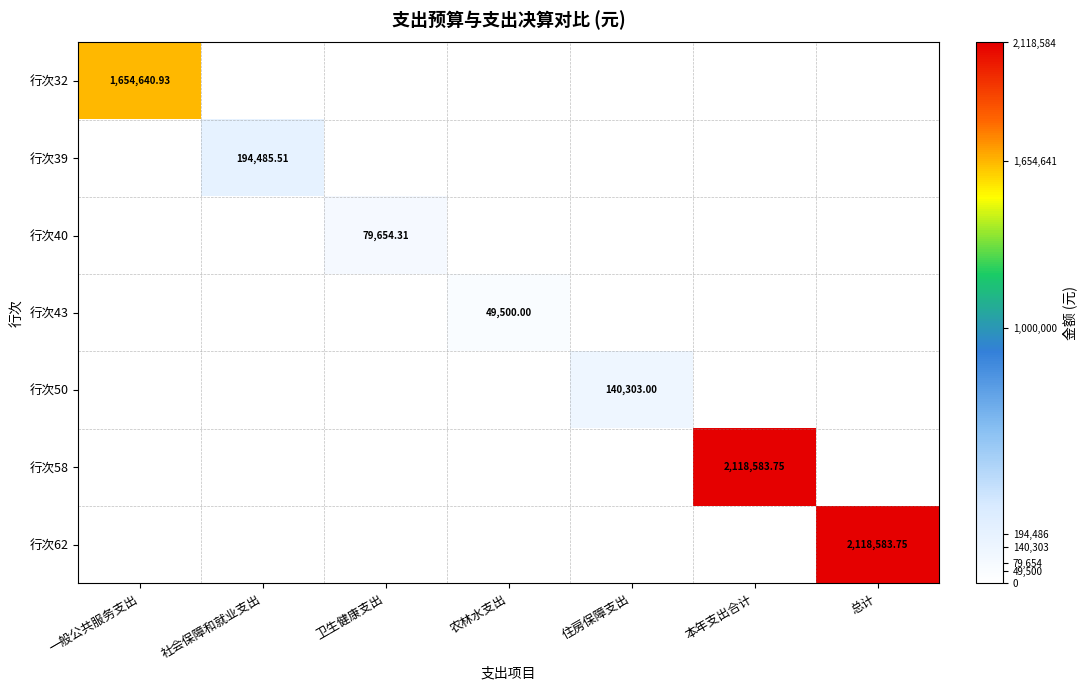

What is the difference between the maximum and minimum values in the 行次39 series?

194485.5